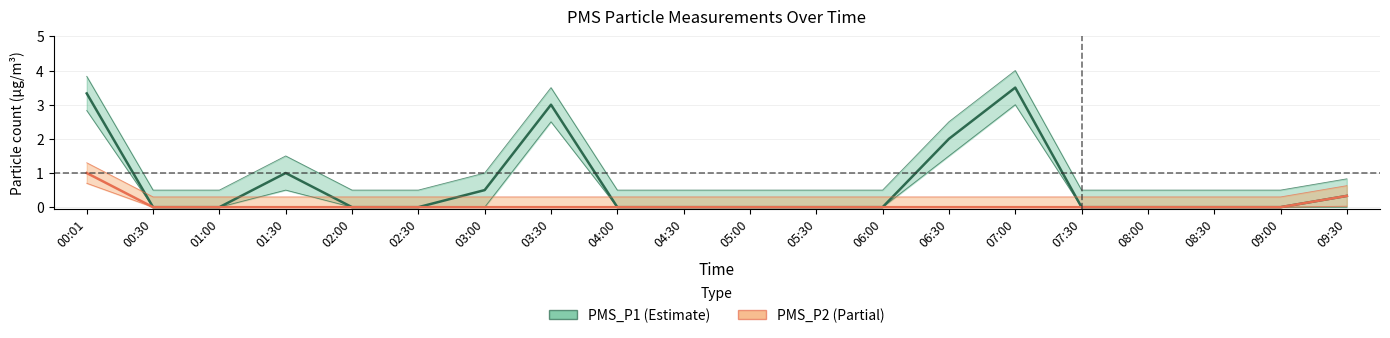

How many lines are shown in the chart?

2